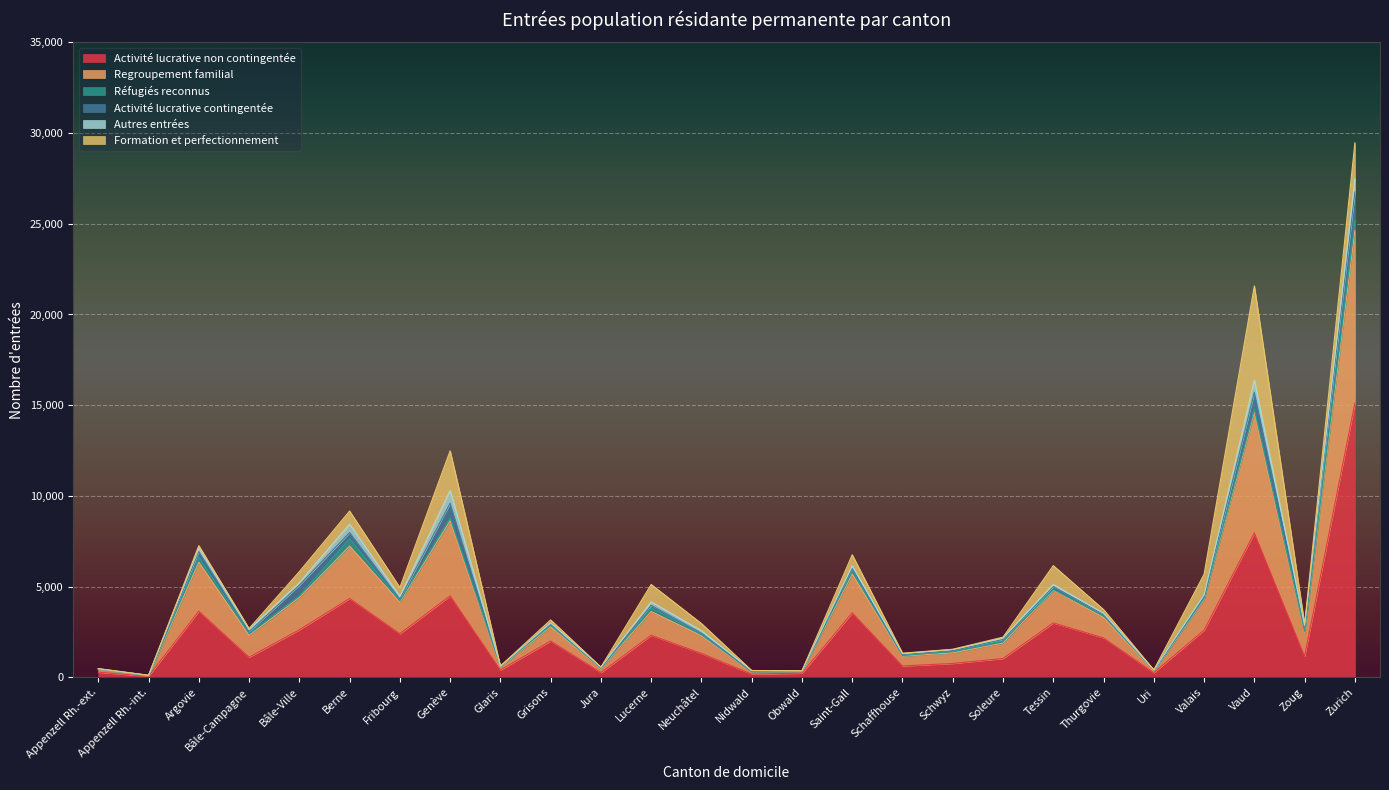

True or false: Réfugiés reconnus and Regroupement familial intersect in this chart.

False